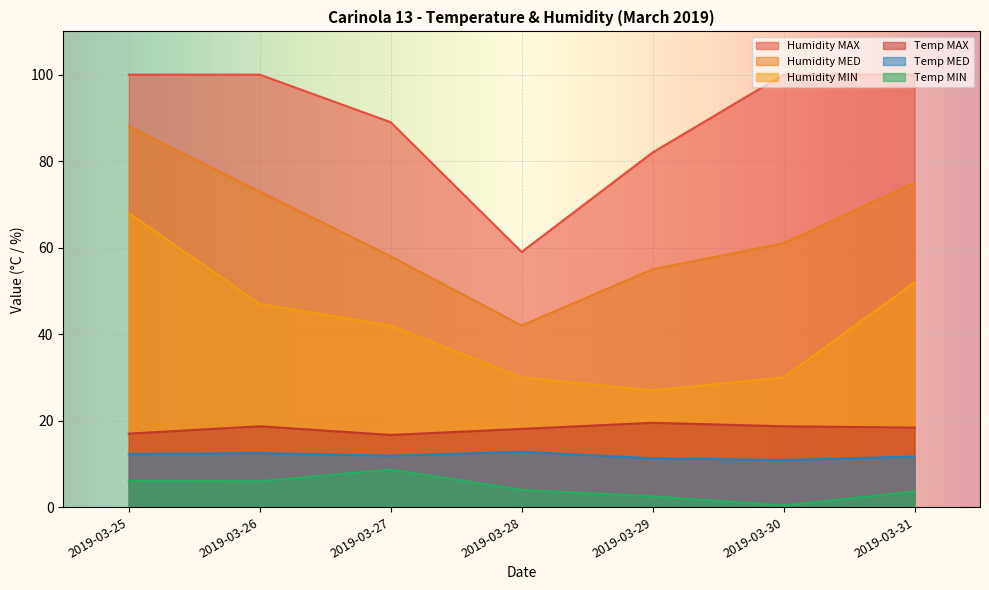

Reading left to right, transcribe all the data shown in this chart.

Temp MAX: 2019-03-25=17.0	2019-03-26=18.7	2019-03-27=16.7	2019-03-28=18.1	2019-03-29=19.5	2019-03-30=18.7	2019-03-31=18.4
Temp MED: 2019-03-25=12.3	2019-03-26=12.5	2019-03-27=11.9	2019-03-28=12.8	2019-03-29=11.3	2019-03-30=10.9	2019-03-31=11.7
Temp MIN: 2019-03-25=6.1	2019-03-26=6.0	2019-03-27=8.7	2019-03-28=4.0	2019-03-29=2.5	2019-03-30=0.4	2019-03-31=3.6
Humidity MAX: 2019-03-25=100.0	2019-03-26=100.0	2019-03-27=89.0	2019-03-28=59.0	2019-03-29=82.0	2019-03-30=100.0	2019-03-31=100.0
Humidity MED: 2019-03-25=88.0	2019-03-26=73.0	2019-03-27=58.0	2019-03-28=42.0	2019-03-29=55.0	2019-03-30=61.0	2019-03-31=75.0
Humidity MIN: 2019-03-25=68.0	2019-03-26=47.0	2019-03-27=42.0	2019-03-28=30.0	2019-03-29=27.0	2019-03-30=30.0	2019-03-31=52.0